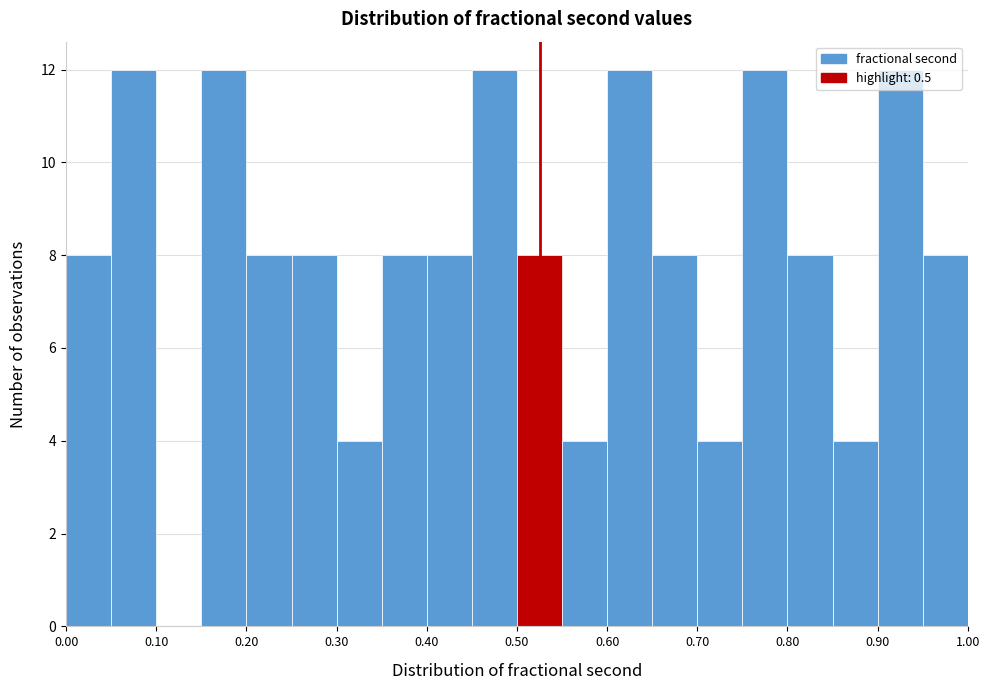

Reading left to right, list every bar in this chart as the range it spans on the x-axis followed by its height. The values are not printed on the chart, so give them approximately, as read against the axis.

0.00 to 0.05: 8
0.05 to 0.10: 12
0.10 to 0.15: 0
0.15 to 0.20: 12
0.20 to 0.25: 8
0.25 to 0.30: 8
0.30 to 0.35: 4
0.35 to 0.40: 8
0.40 to 0.45: 8
0.45 to 0.50: 12
0.50 to 0.55: 8
0.55 to 0.60: 4
0.60 to 0.65: 12
0.65 to 0.70: 8
0.70 to 0.75: 4
0.75 to 0.80: 12
0.80 to 0.85: 8
0.85 to 0.90: 4
0.90 to 0.95: 12
0.95 to 1.00: 8